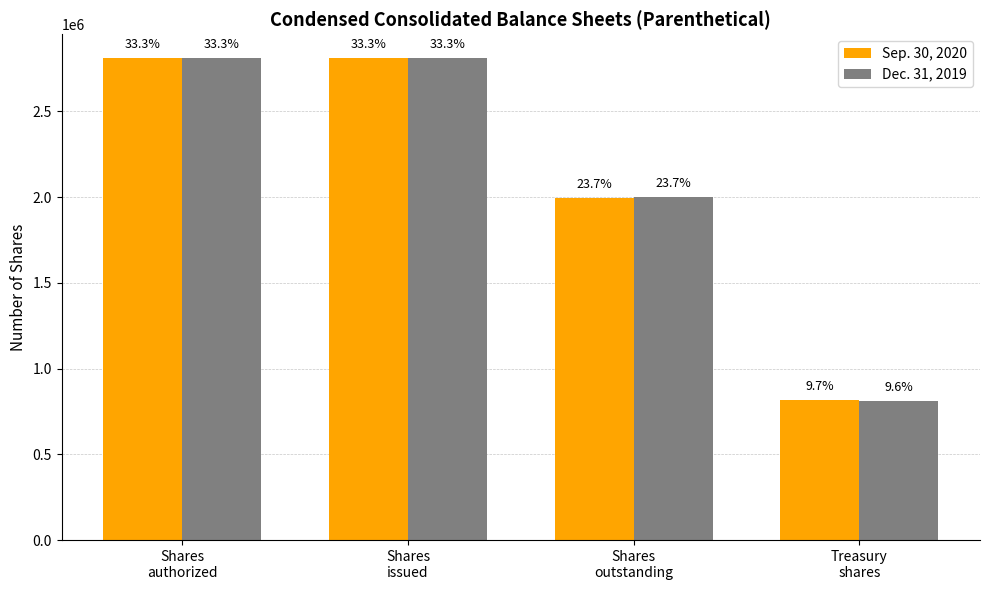

What is the sum of all Dec. 31, 2019 values?

8430000